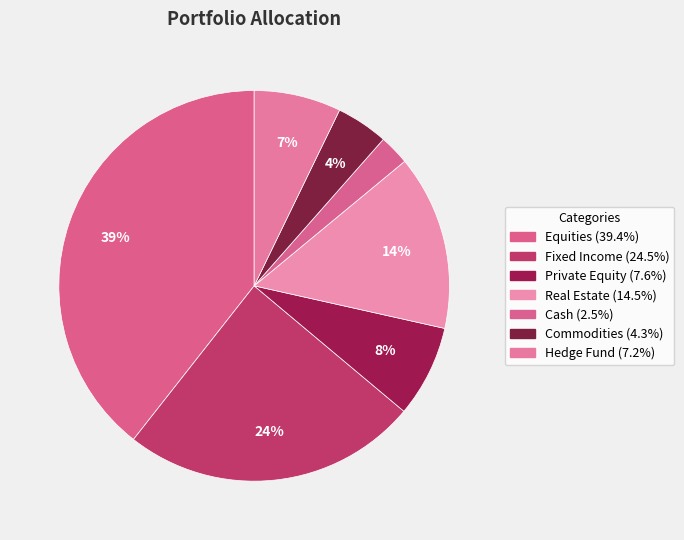

How many segments does this pie chart have?

7